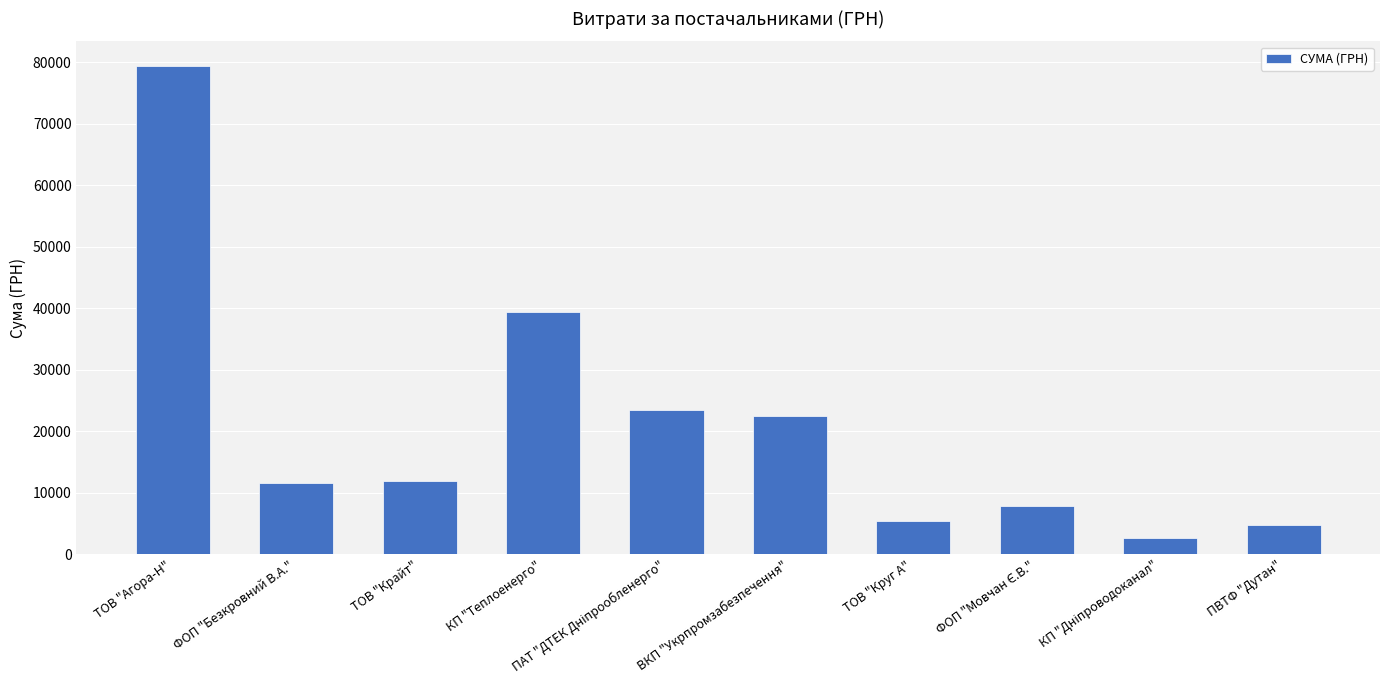

What is the label of the 6th bar from the left?

ВКП "Укрпромзабезпечення"